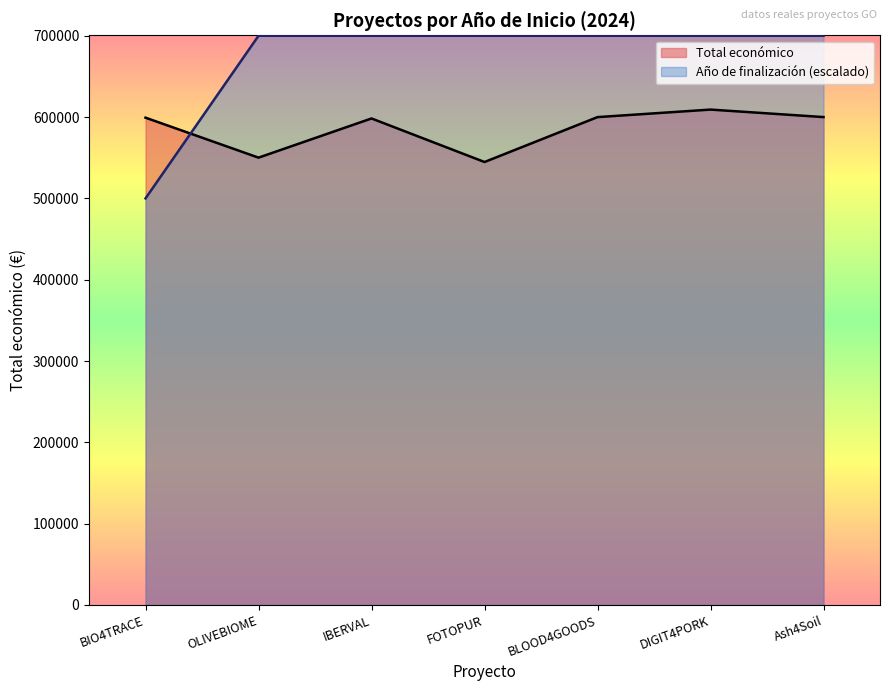

Which category has the highest value in the Año de finalización series?

OLIVEBIOME